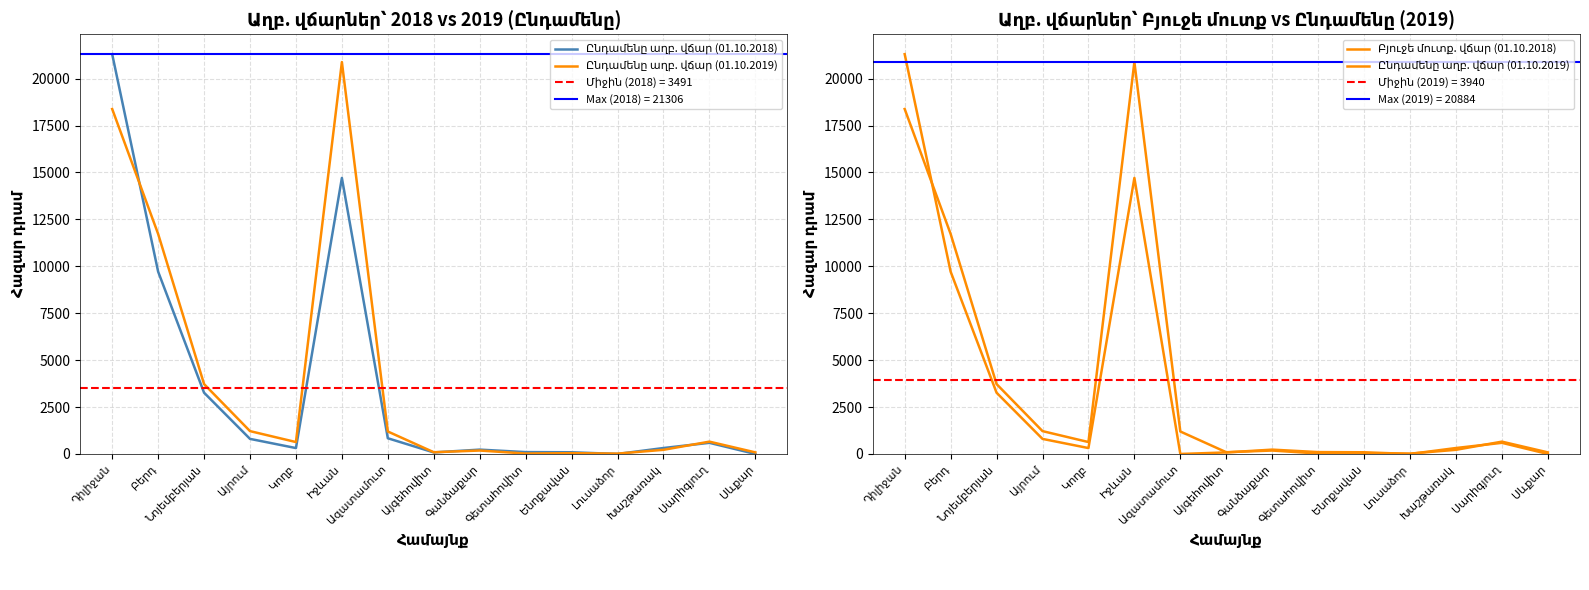

True or false: Ընդամենը աղբ. վճար (01.10.2018) and Բյուջե մուտք. վճար (01.10.2018) intersect in this chart.

False